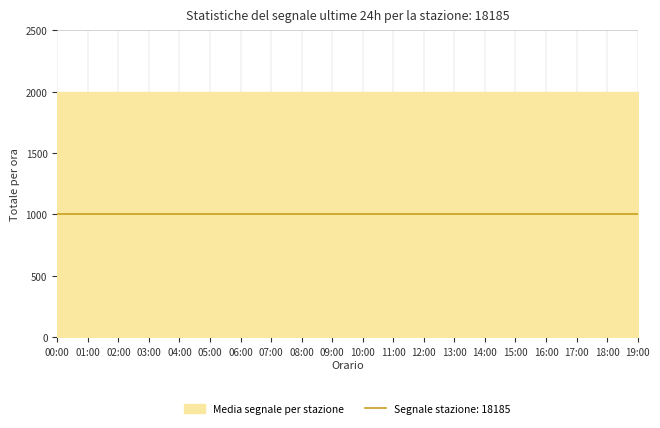

True or false: P1 and P2 intersect in this chart.

False